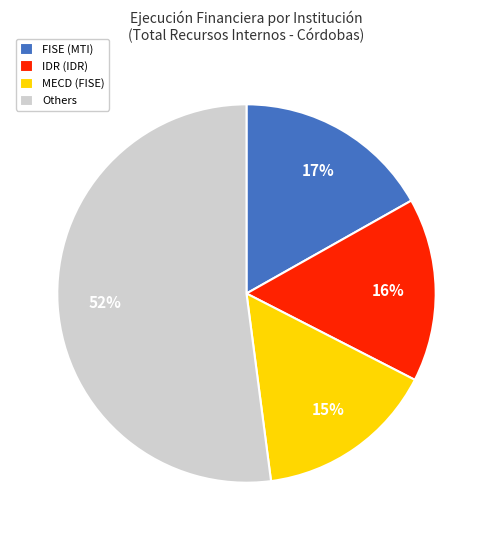

The MECD (FISE) slice represents 15% of the pie. True or false?

True